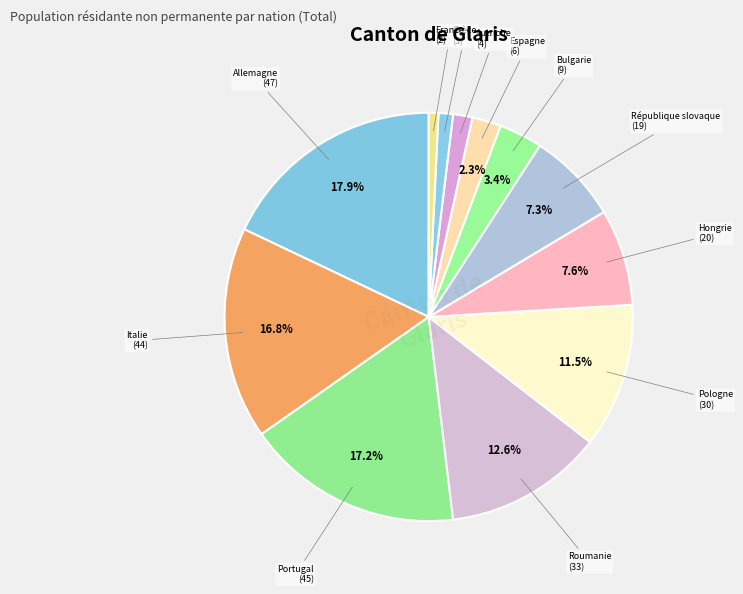

Which slice is the smallest?

France